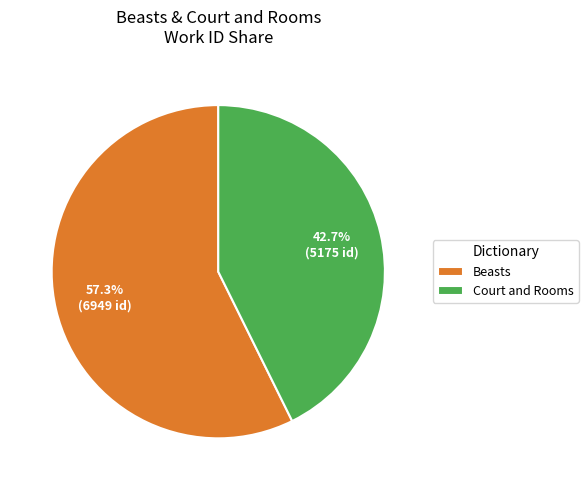

True or false: Beasts accounts for 50% of the total.

False